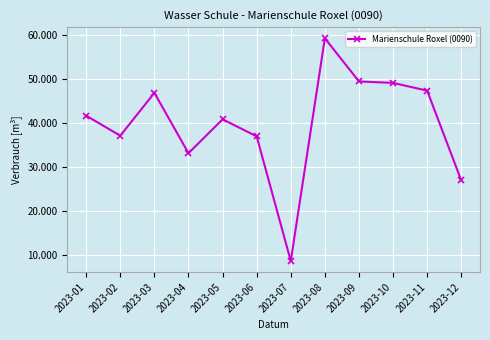

What is the change in value from 2023-03 to 2023-05?

-6016